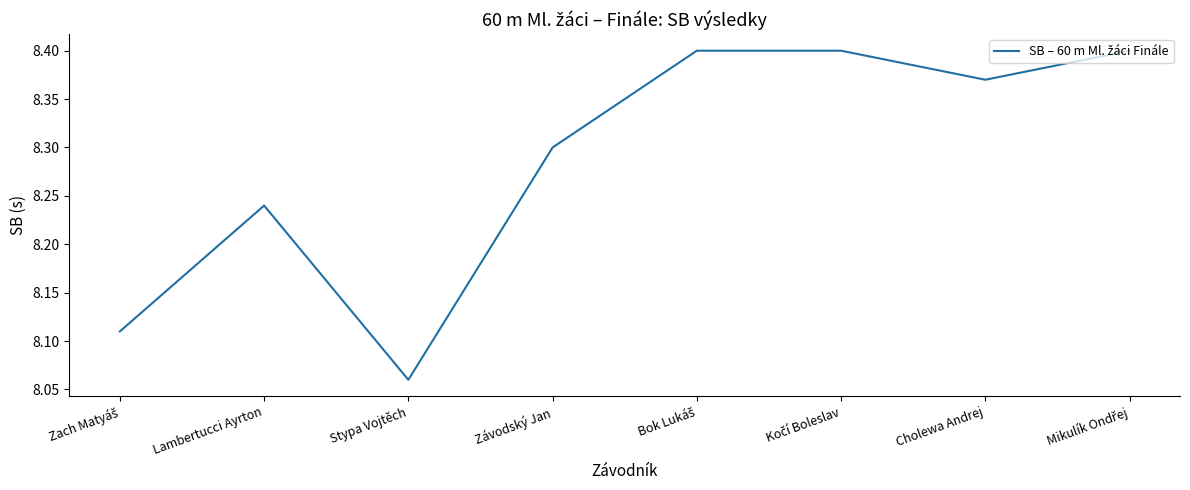

True or false: the data shows 13.3 at Lambertucci Ayrton.

False